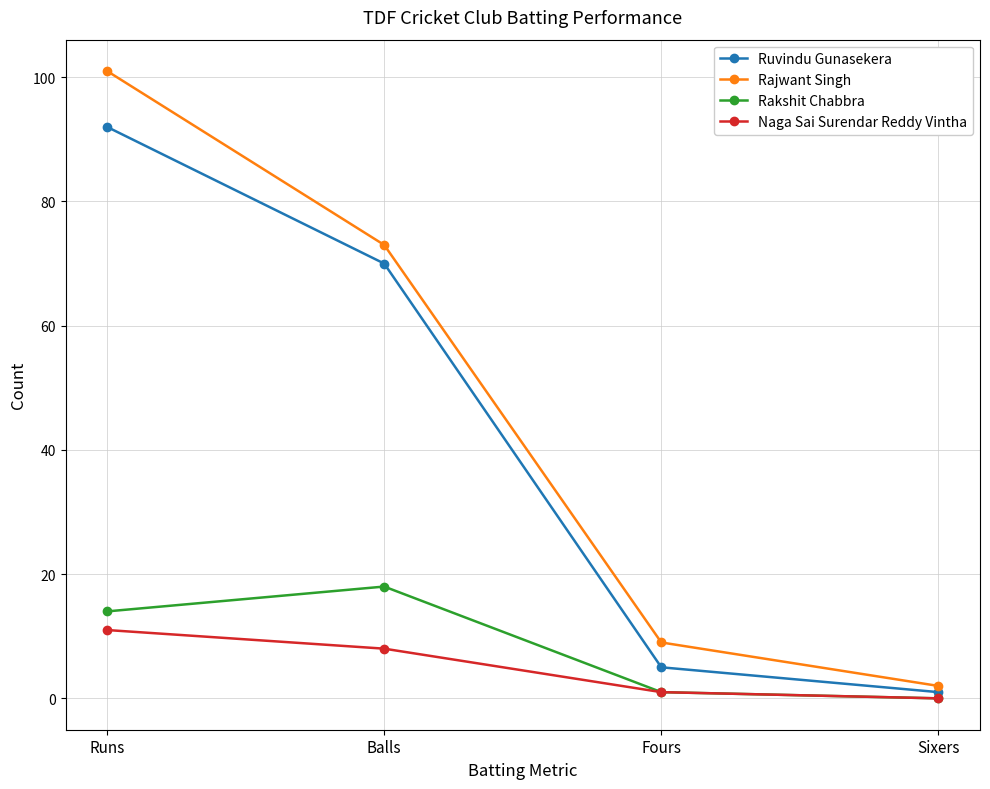

What is the label of the 2nd point from the left?

Balls